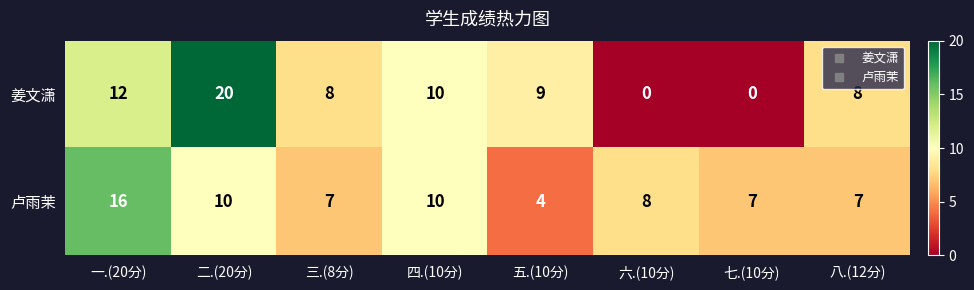

Reading left to right, what are all the values shown in this chart?

姜文潇: 12	20	8	10	9	0	0	8
卢雨茉: 16	10	7	10	4	8	7	7